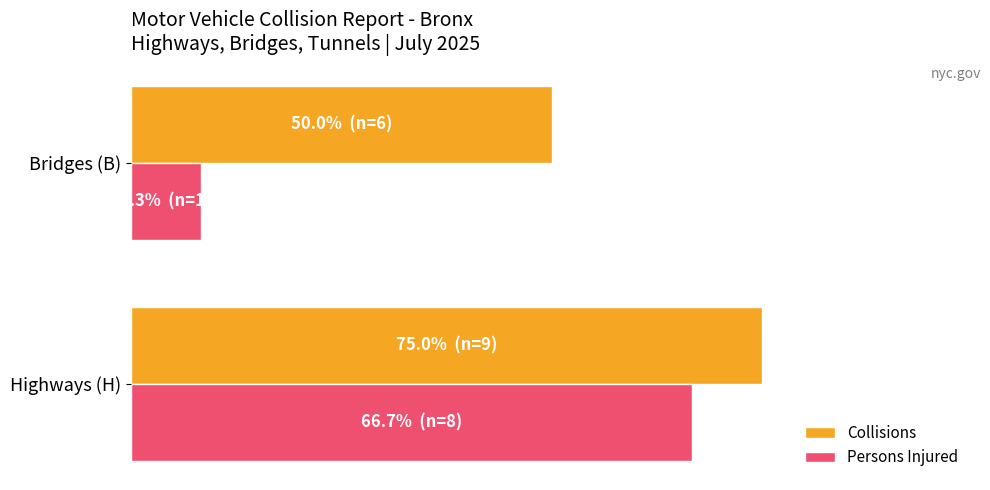

What is the maximum value shown in the chart?

9